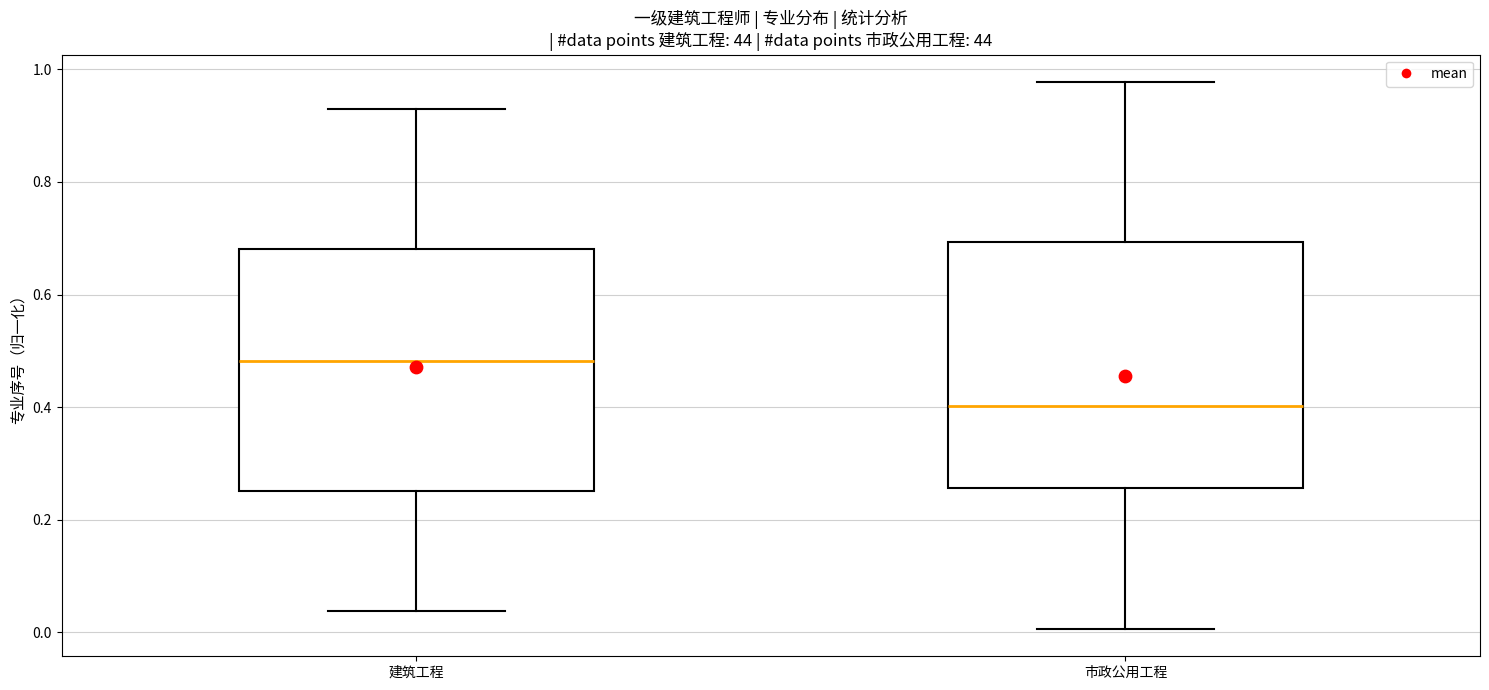

Which box's median line is the lowest?

市政公用工程